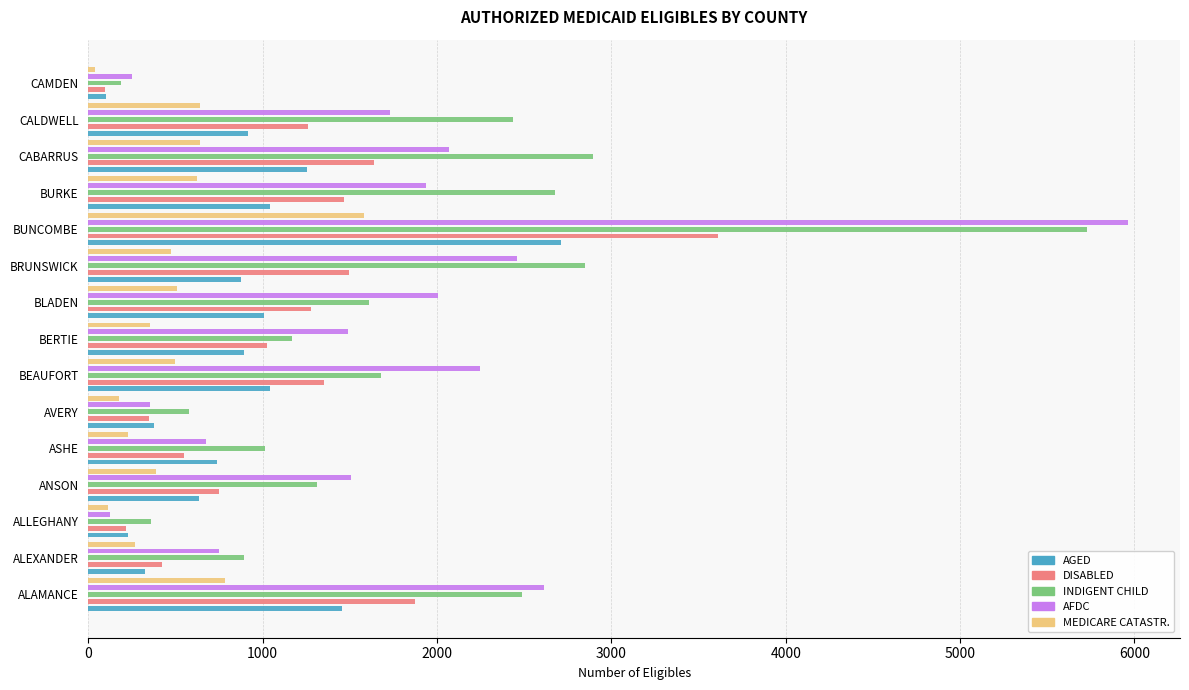

Does the chart contain any negative values?

No